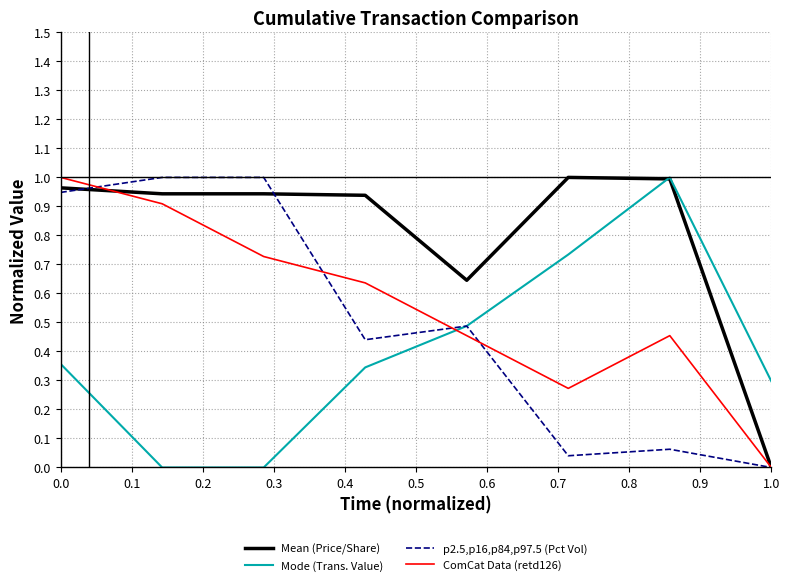

Which series has the largest total across all categories?

Mean (Price/Share)